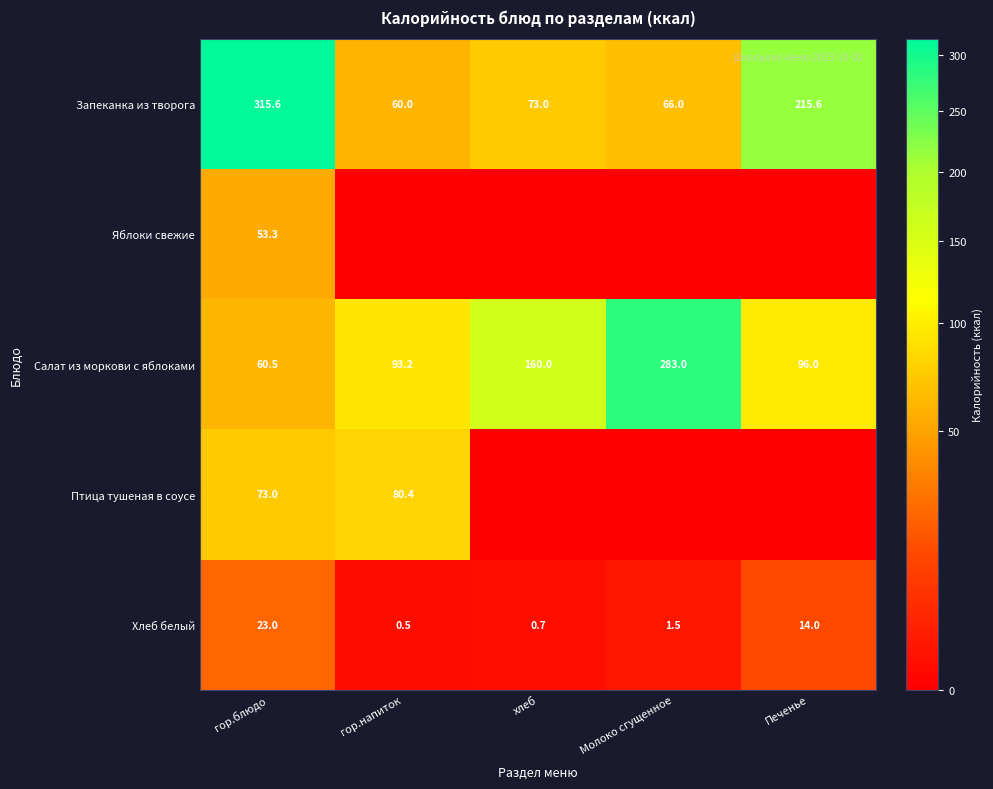

What is the sum of all Салат из моркови с яблоками values?

692.7